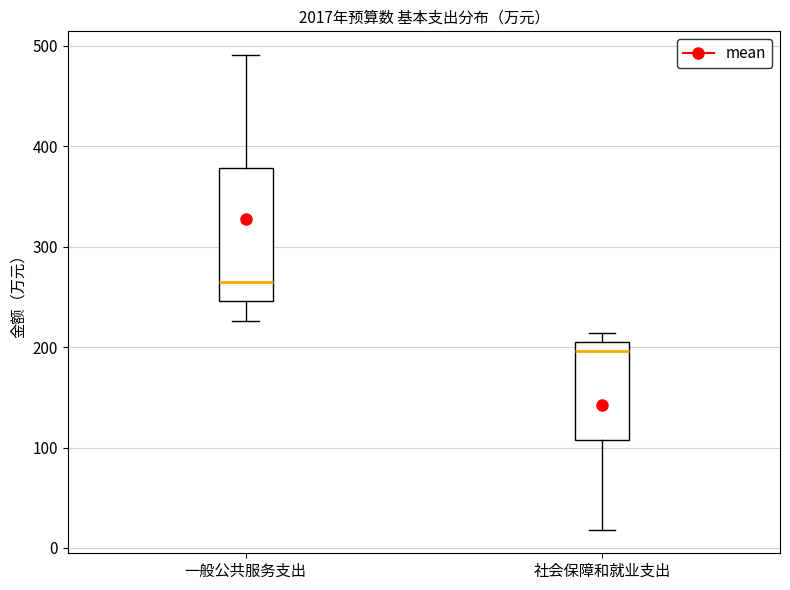

Reading left to right, transcribe this box plot: for each box, give where its median line is, the range the box spans, and where its two whiskers end, as read against the y-axis. The values are not printed on the chart, so give them approximately, as read against the axis.

一般公共服务支出: median 270, box 250 to 380, whiskers 230 to 490
社会保障和就业支出: median 200 (just below the box's upper edge), box 110 to 200, whiskers 20 to 210